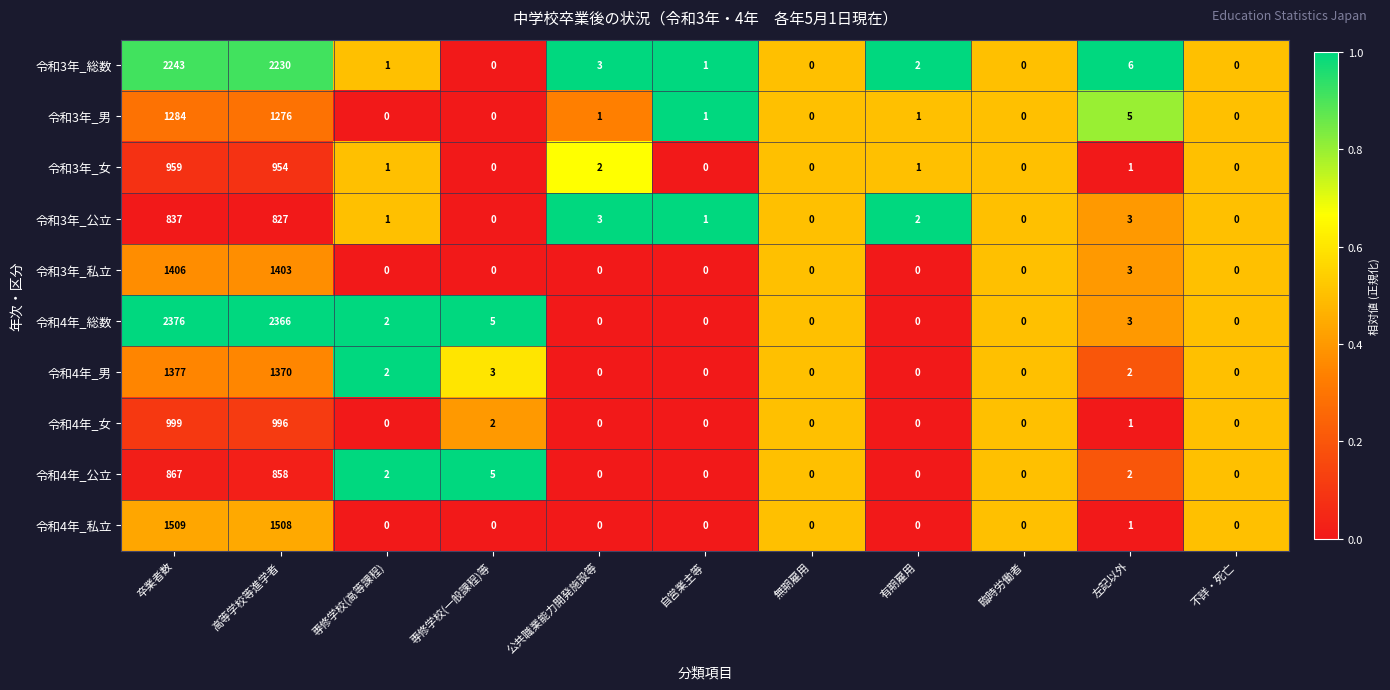

At which label does 令和3年_男 first exceed 1?

卒業者数